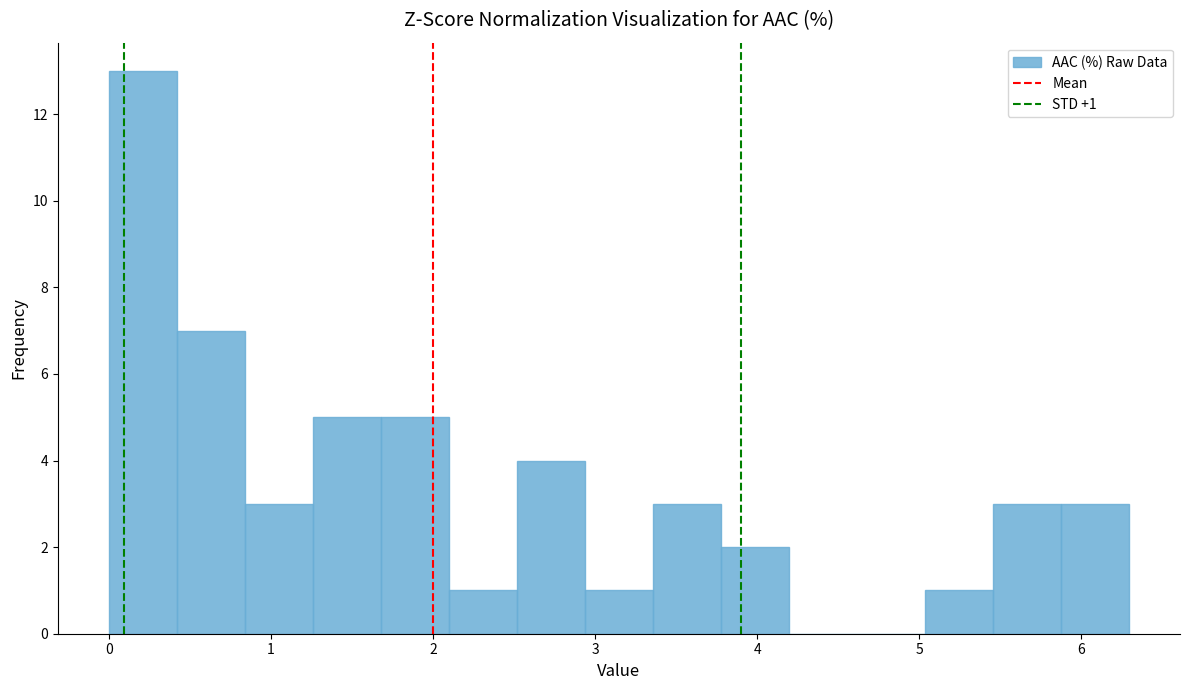

Over which range of the x-axis is the bar tallest?

0.0 to 0.4